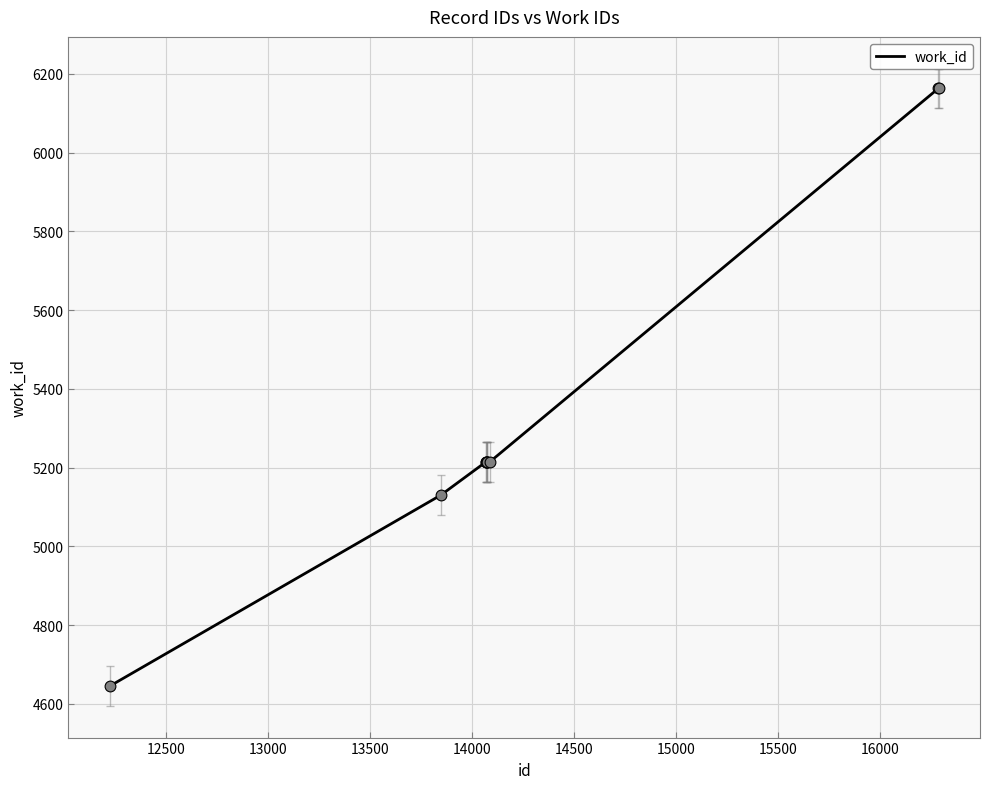

What is the difference between the maximum and minimum values?

1518